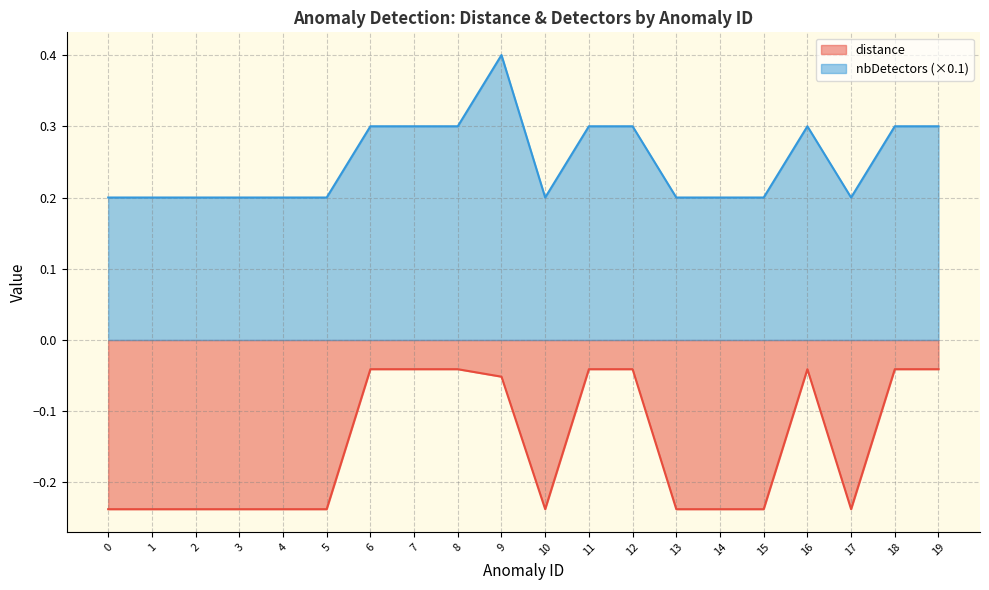

At which category does distance reach its first local peak?

16